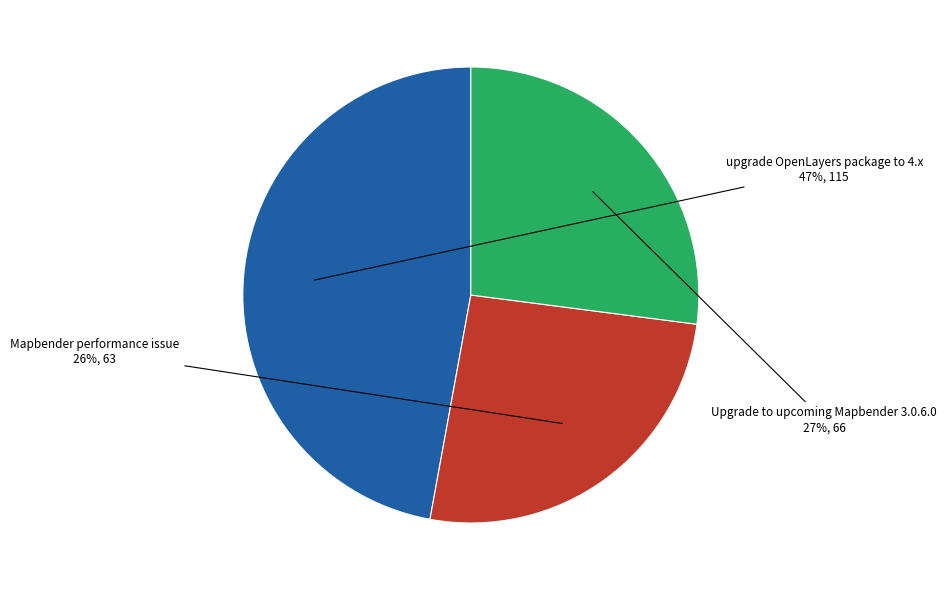

To the nearest percent, what is the average slice percentage?

33%